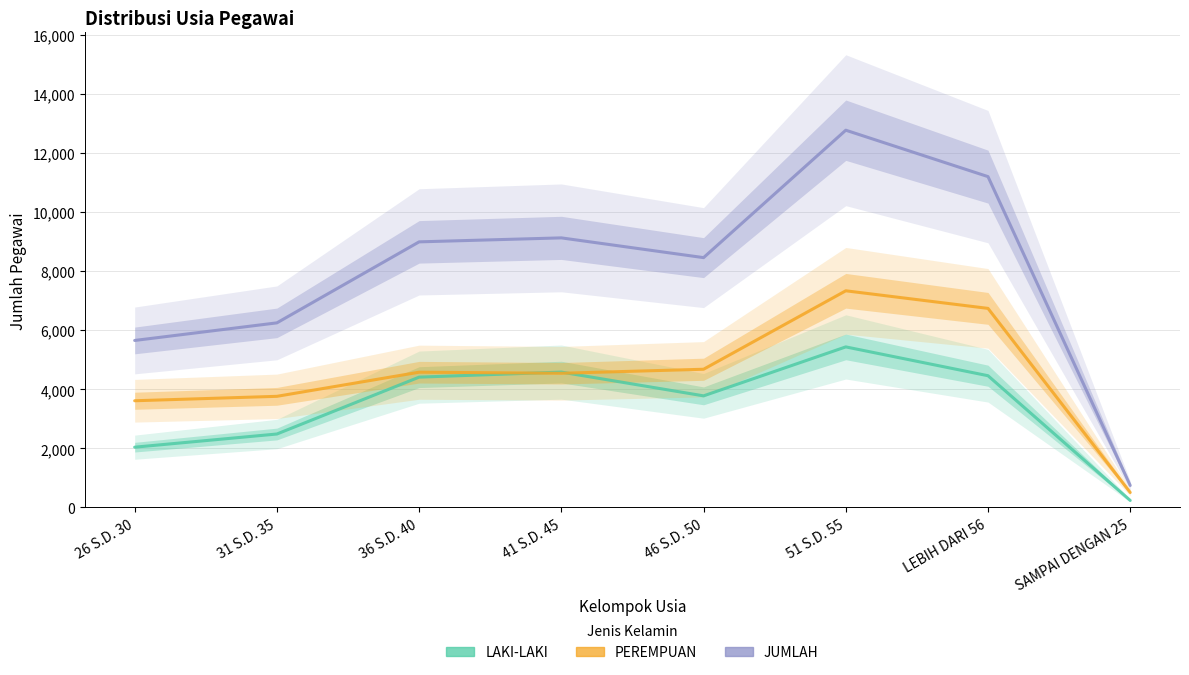

How many interior local valleys does the PEREMPUAN series have?

1